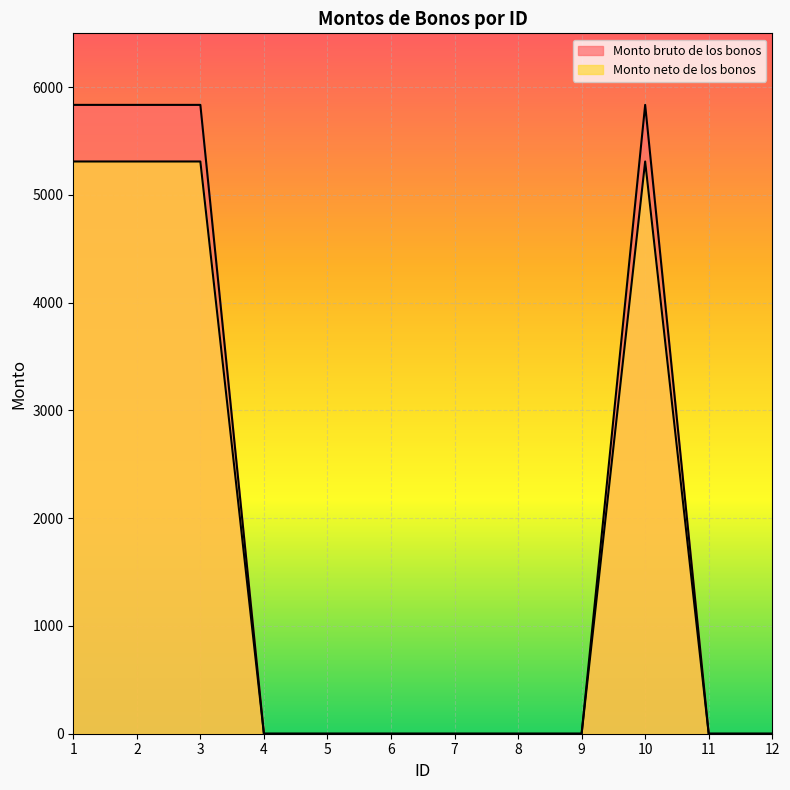

How many lines are shown in the chart?

2